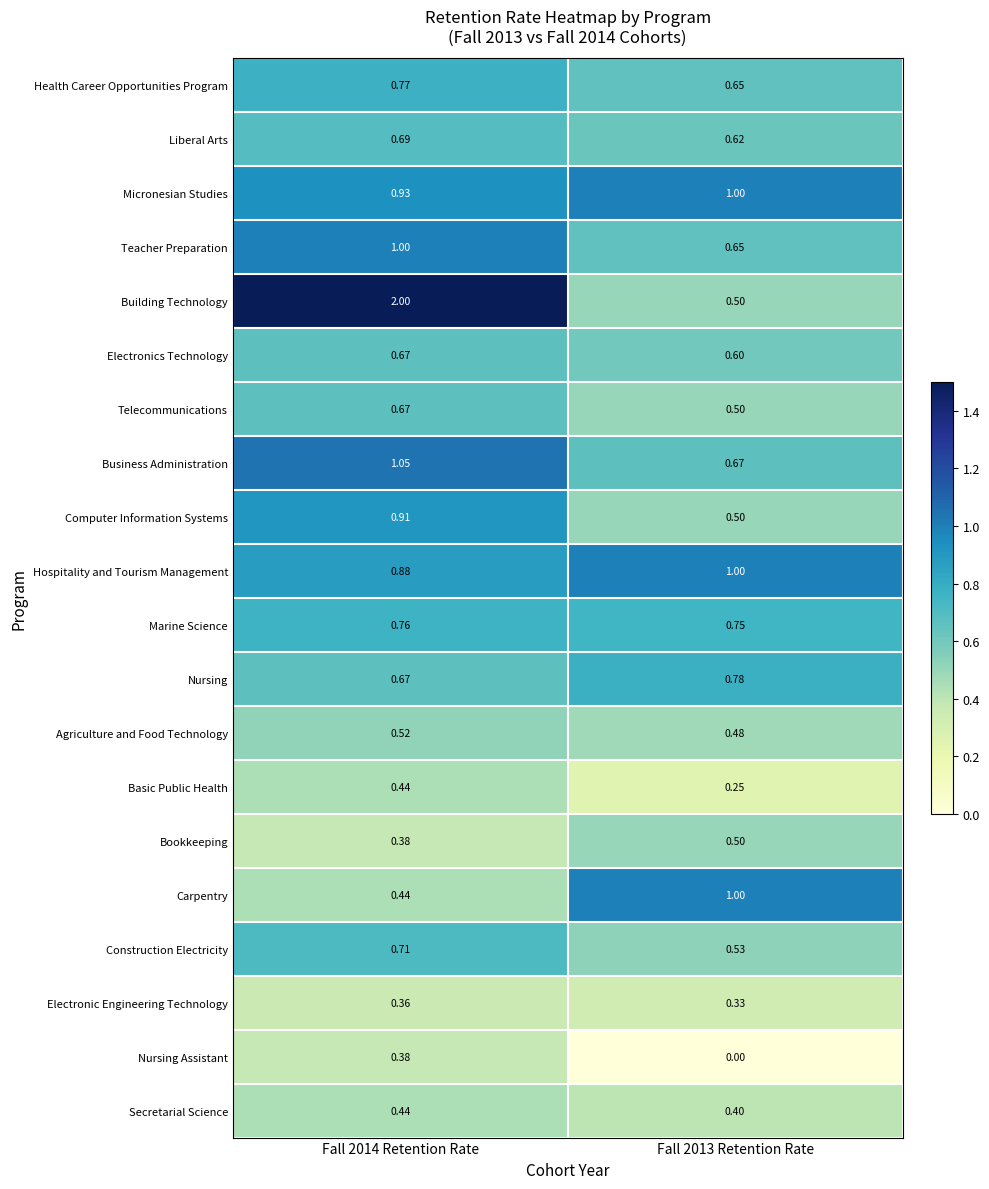

Which series changed the most between Fall 2014 Retention Rate and Fall 2013 Retention Rate?

Building Technology